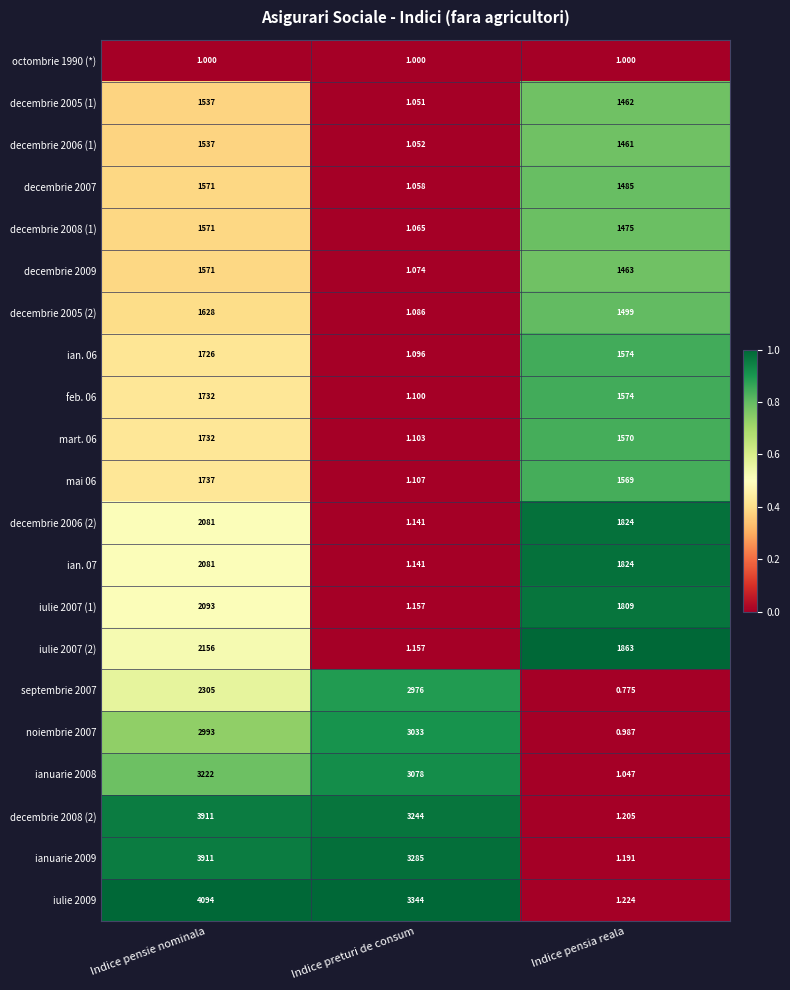

At which label does decembrie 2007 reach its peak?

Indice pensie nominala